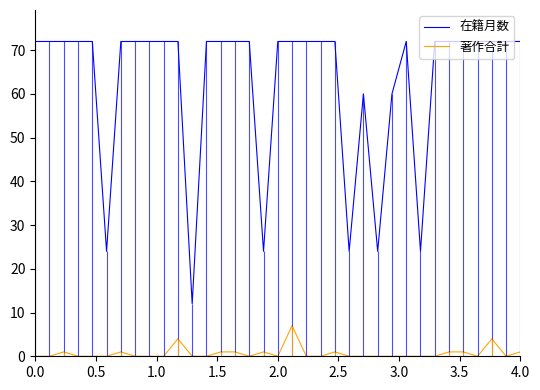

How many data points in 在籍月数 are less than 72?

8